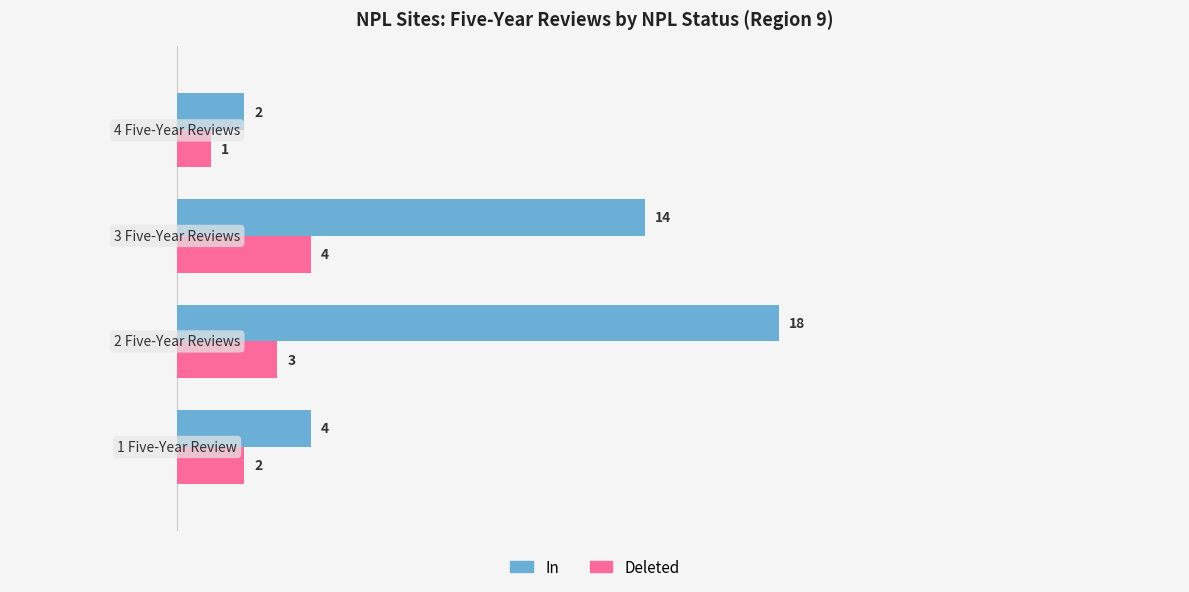

Rank the series by their average value, from highest to lowest.

In, Deleted